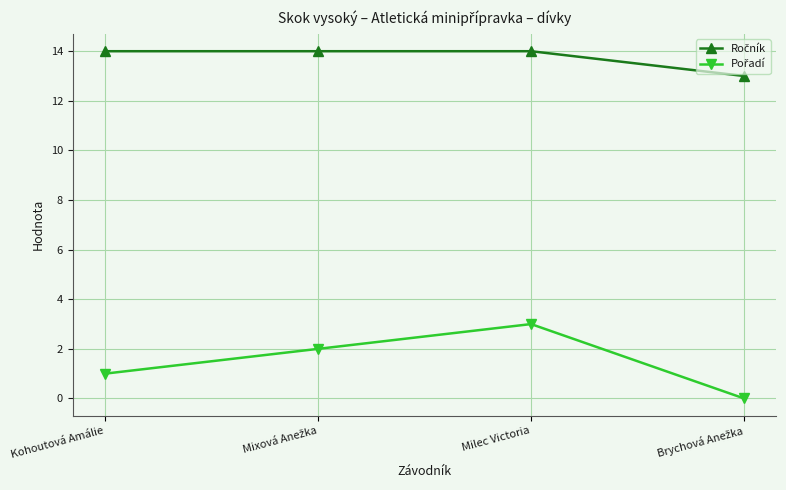

What is the maximum value shown in the chart?

14